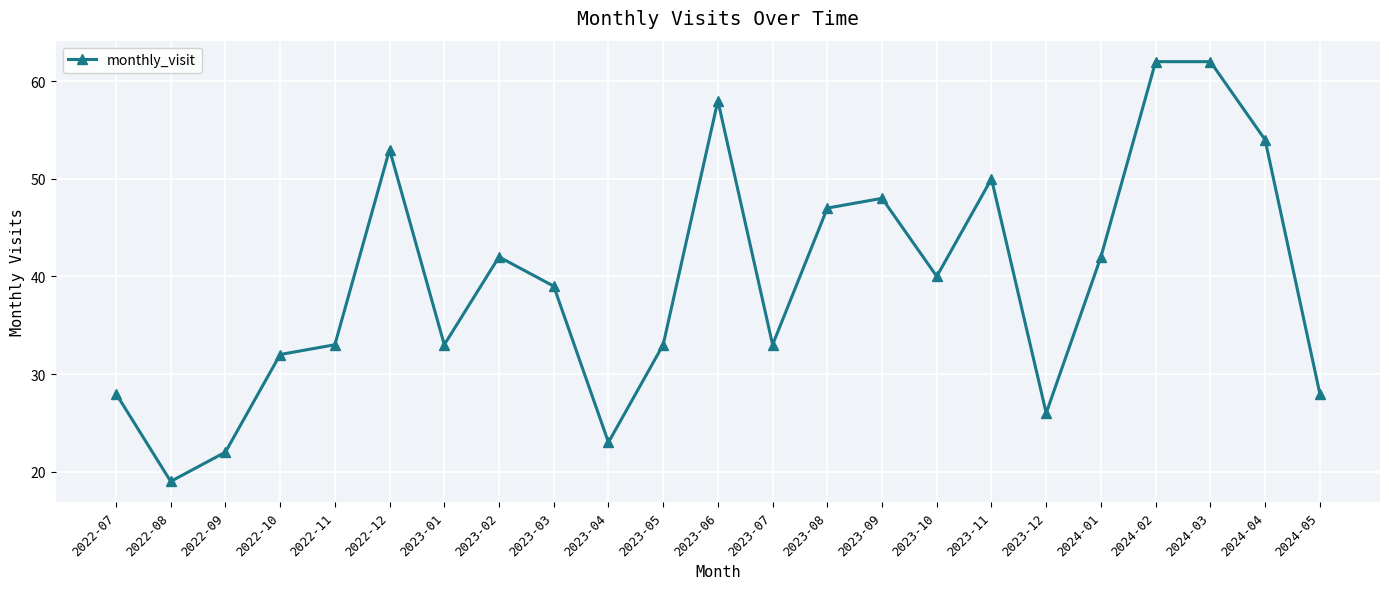

True or false: there are more than 2 points higher than both neighbors.

True